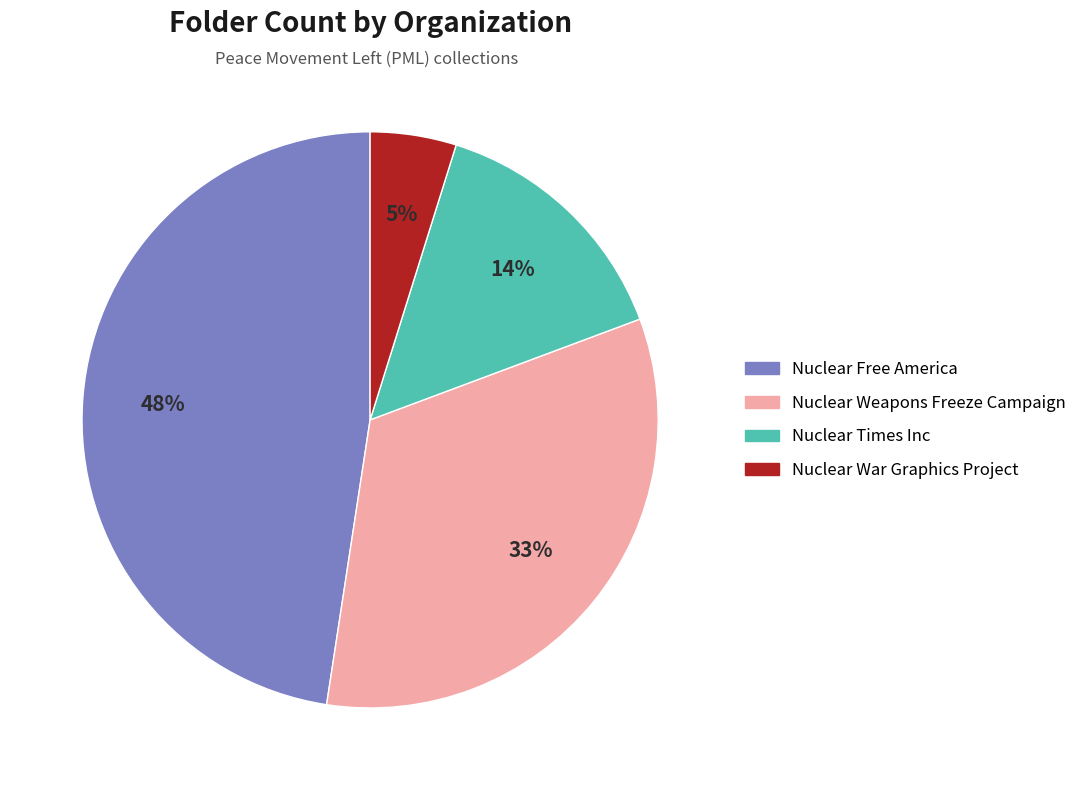

What is the smallest slice in the pie chart?

Nuclear War Graphics Project